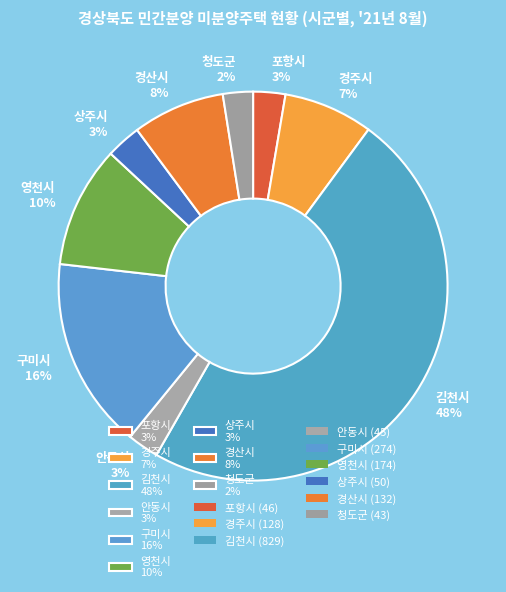

To the nearest percent, what is the difference between the 영천시 and 구미시 slice percentages?

6%